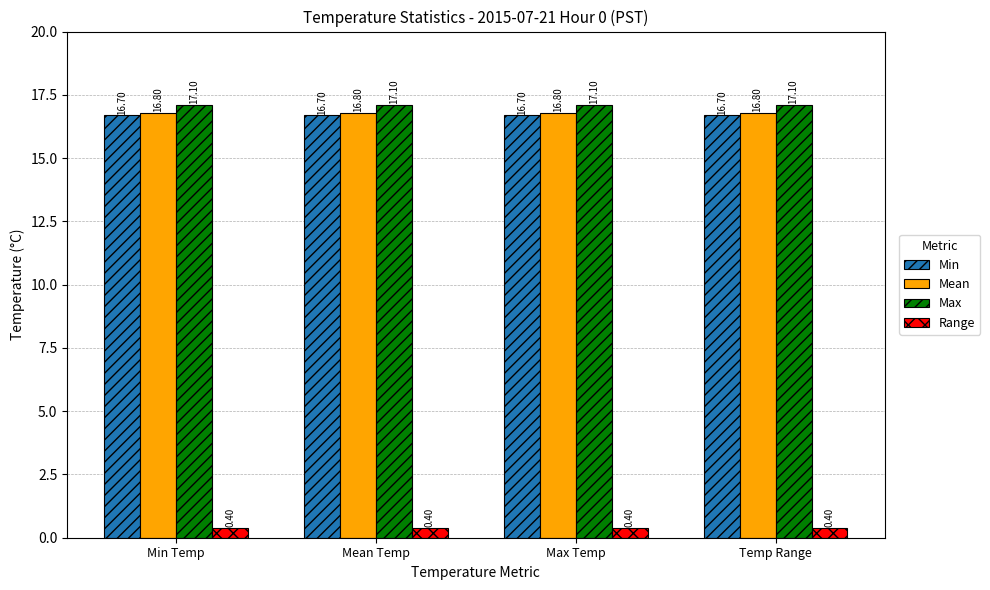

Rank the series by their maximum value, from highest to lowest.

Max, Mean, Min, Range